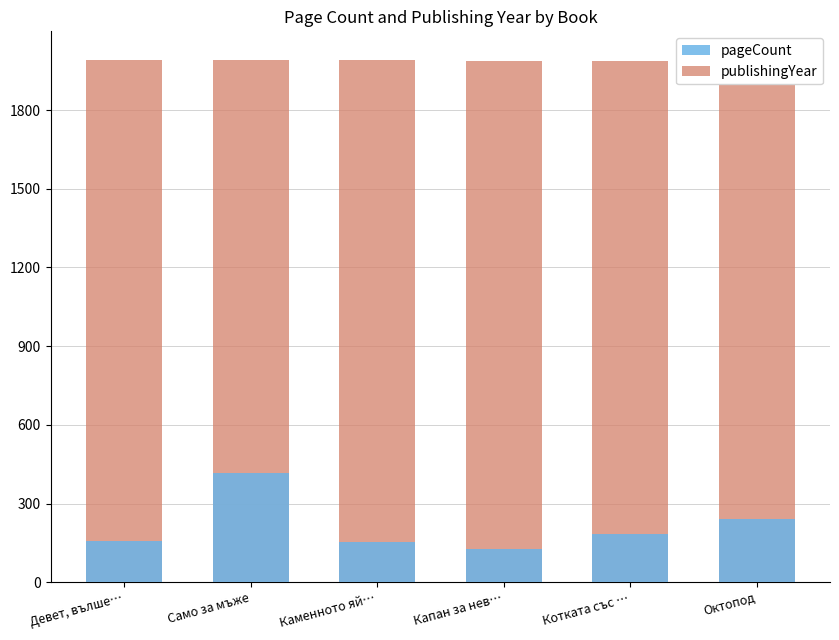

How many bars are there in total?

12